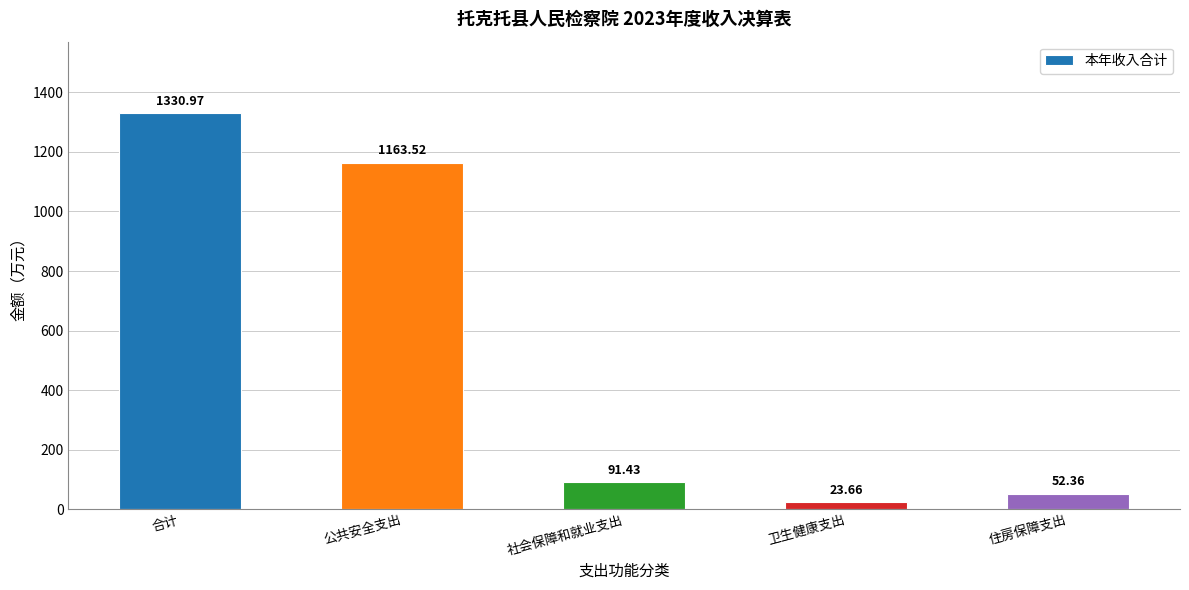

How many bars are there in total?

5